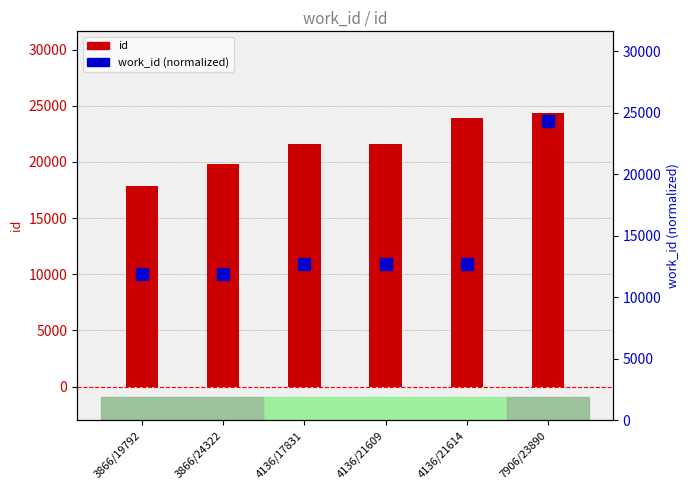

What is the label of the 6th bar from the left?

7906/23890